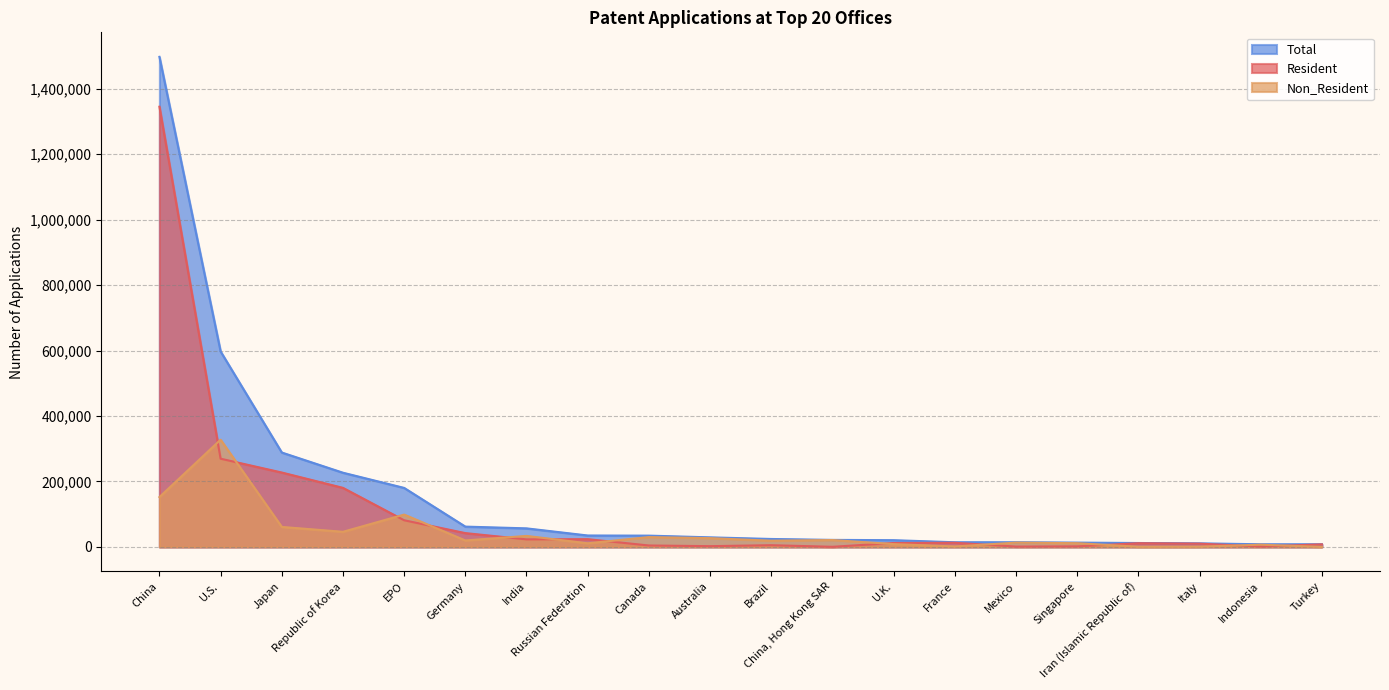

How many interior local peaks does the Resident series have?

4